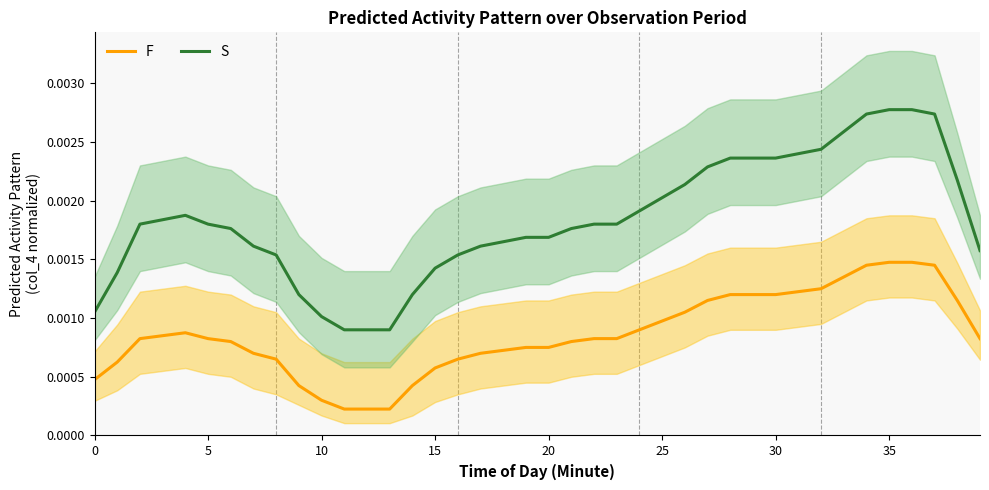

True or false: F and S cross at least once.

False